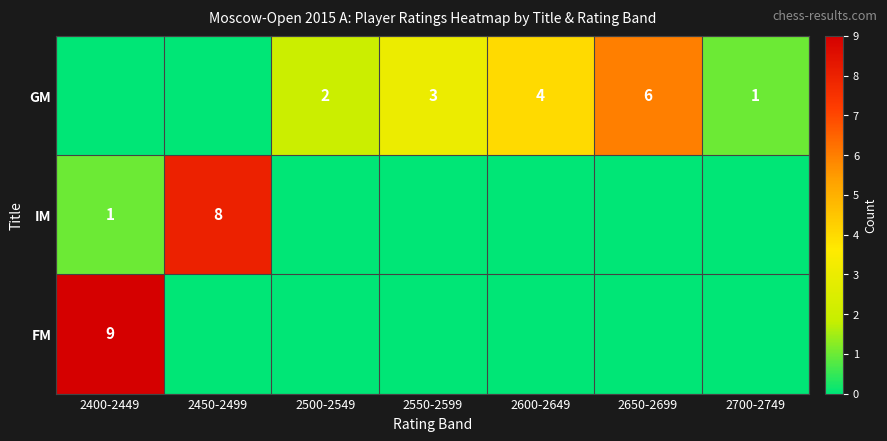

What is the difference between the highest and lowest values at 2600-2649?

4